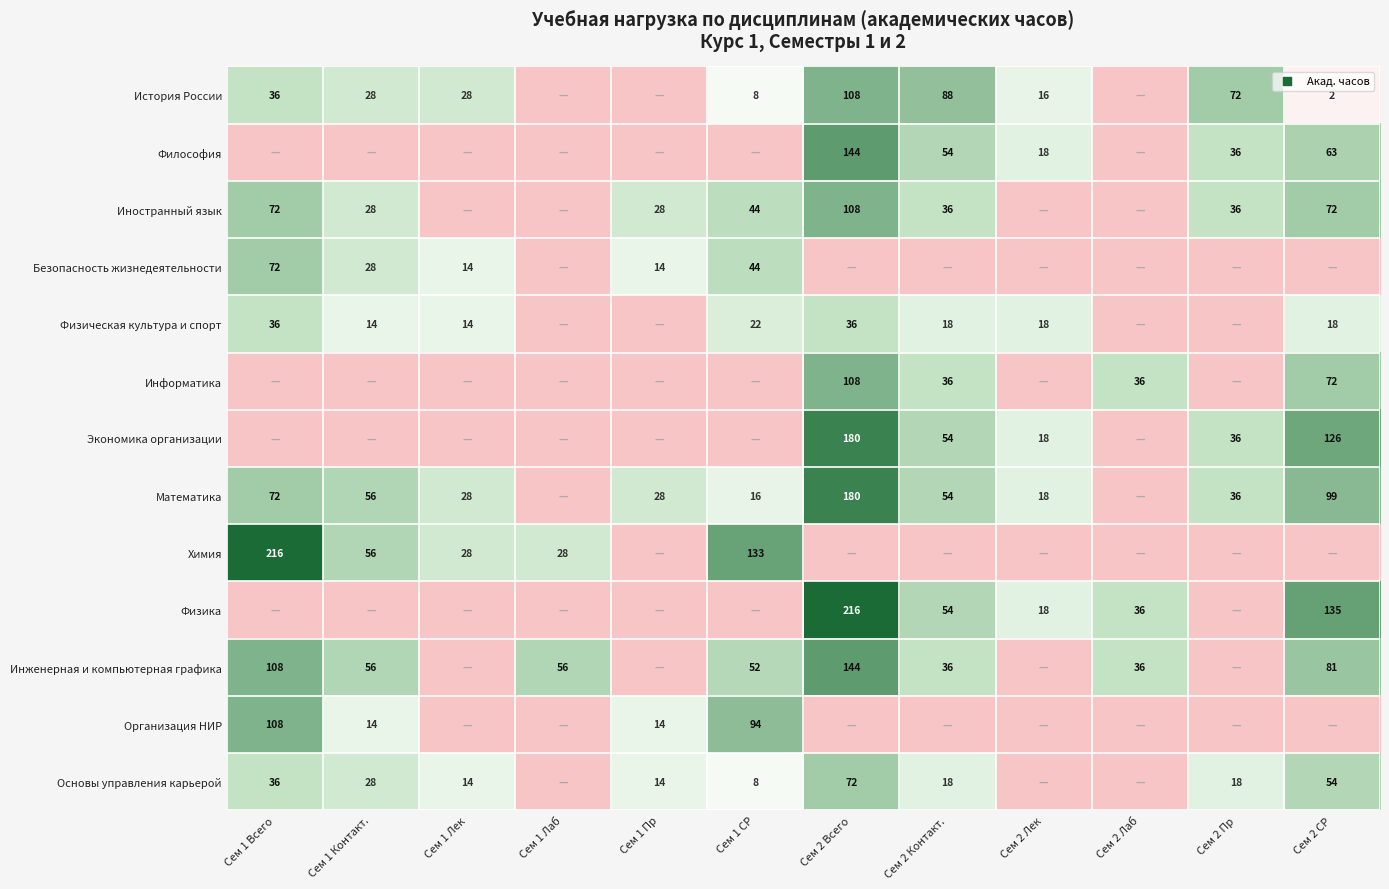

What is the difference between the Организация НИР values at Сем 1 СР and Сем 1 Пр?

80